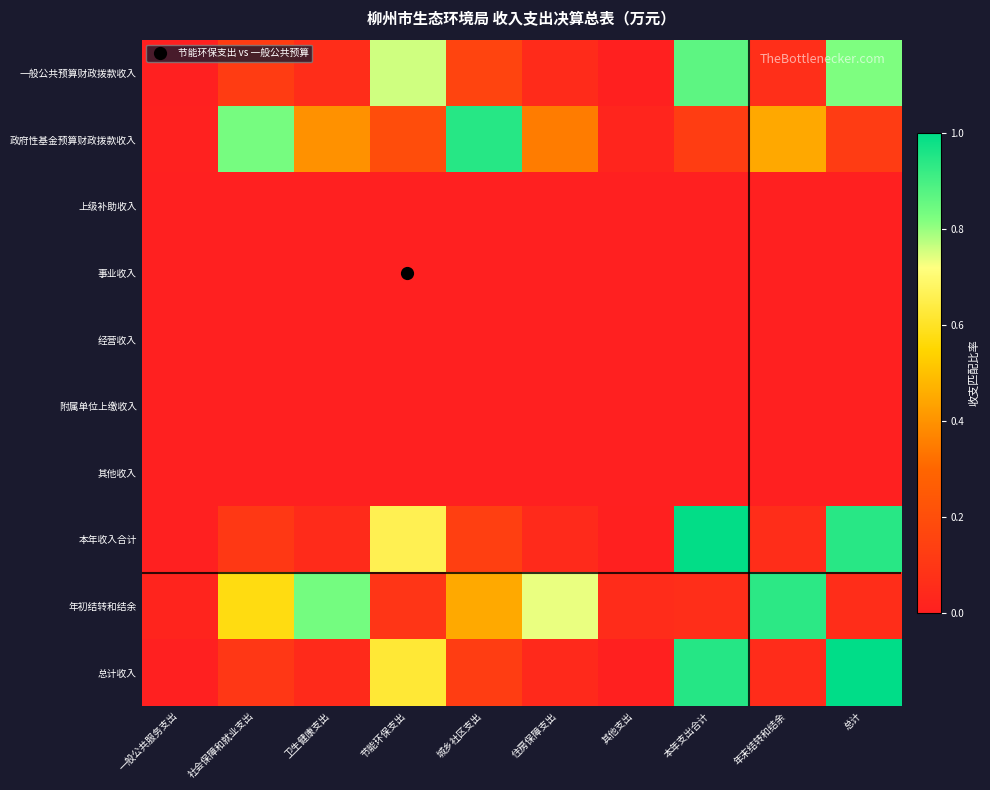

What is the maximum value shown in the chart?

1.0